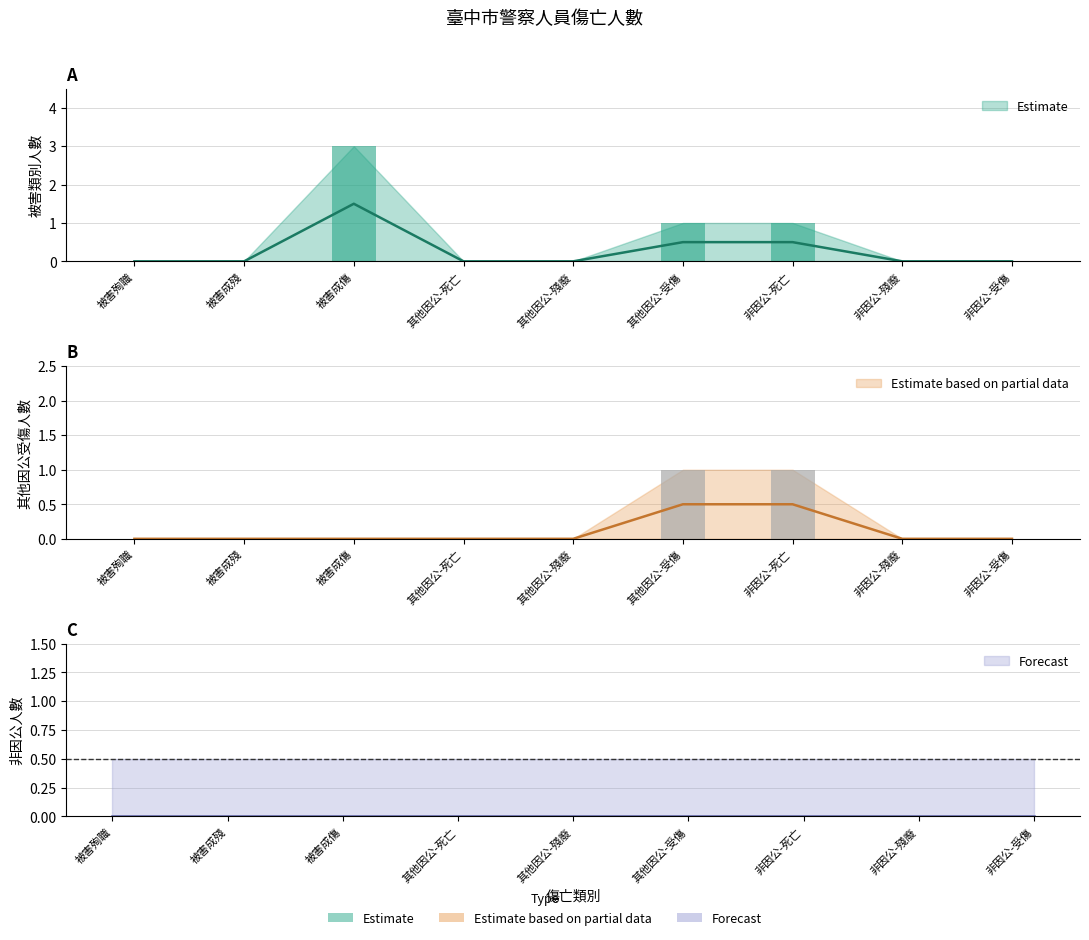

Is it true that 被害成傷 equals 2 at 非因公-殘廢?

False